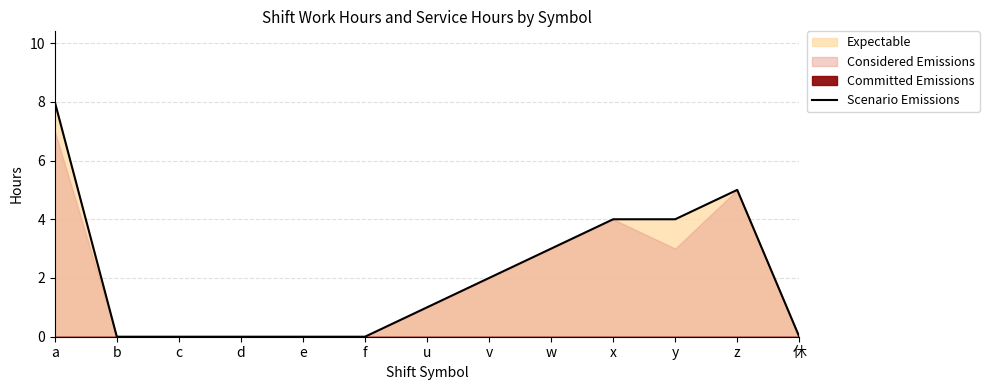

List the labels in order of value, smallest first.

b, c, d, e, f, 休, u, v, w, x, y, z, a